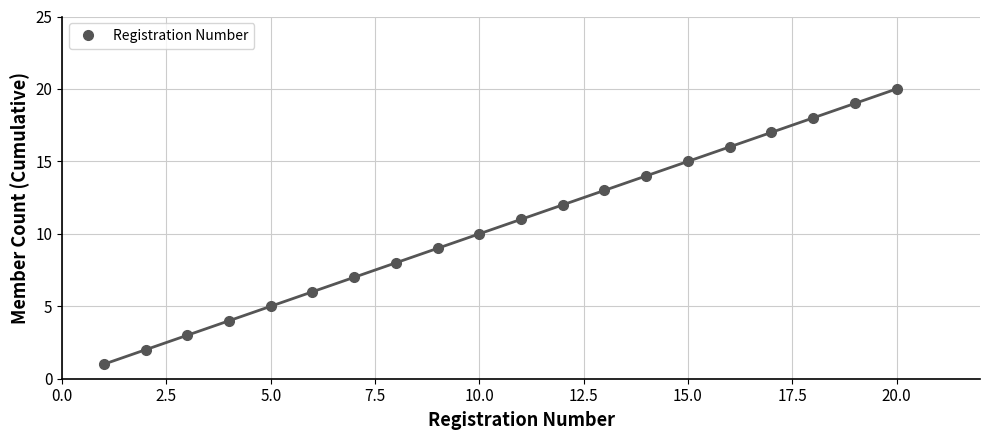

At which label does Registration Number reach its peak?

20.0